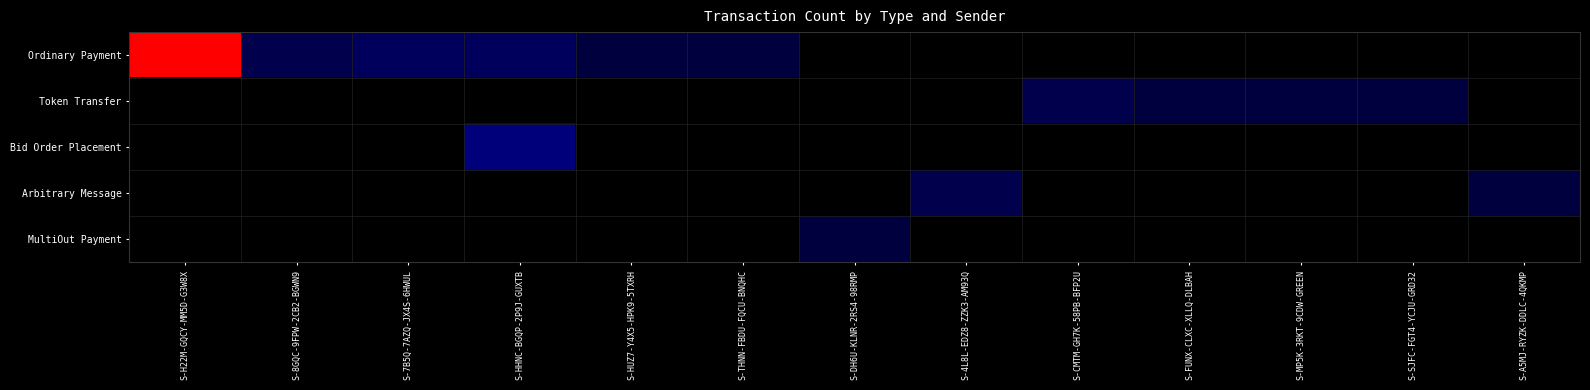

Count the number of data series in this chart.

5